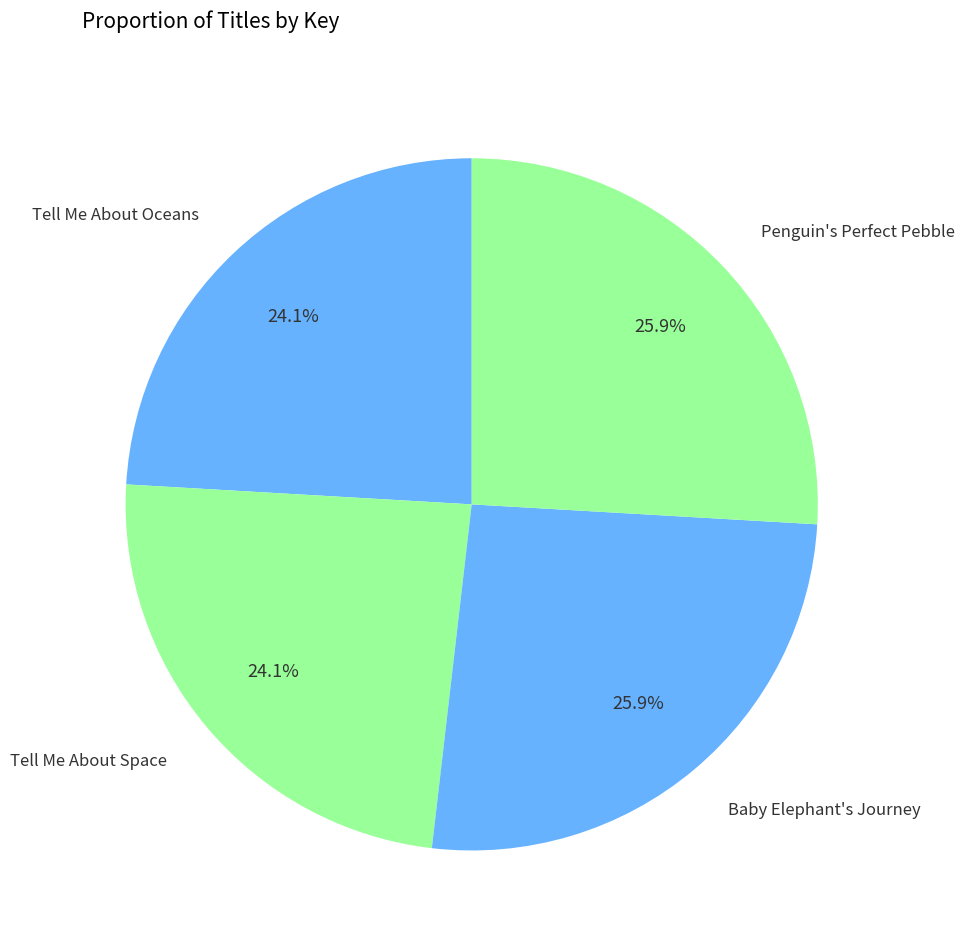

Count the number of slices in the pie.

4